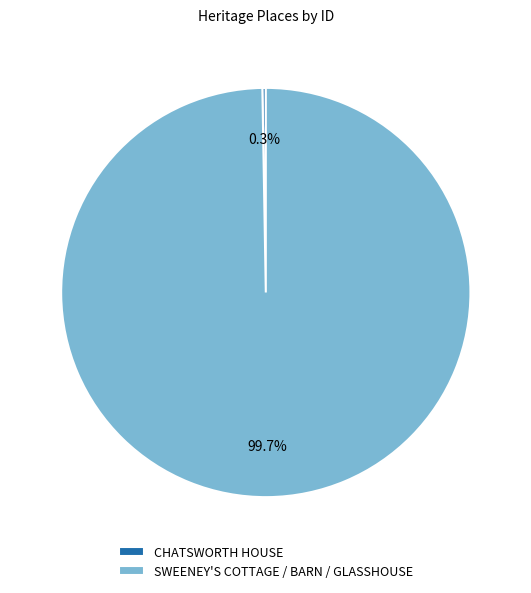

Which category accounts for the majority?

SWEENEY'S COTTAGE / BARN / GLASSHOUSE